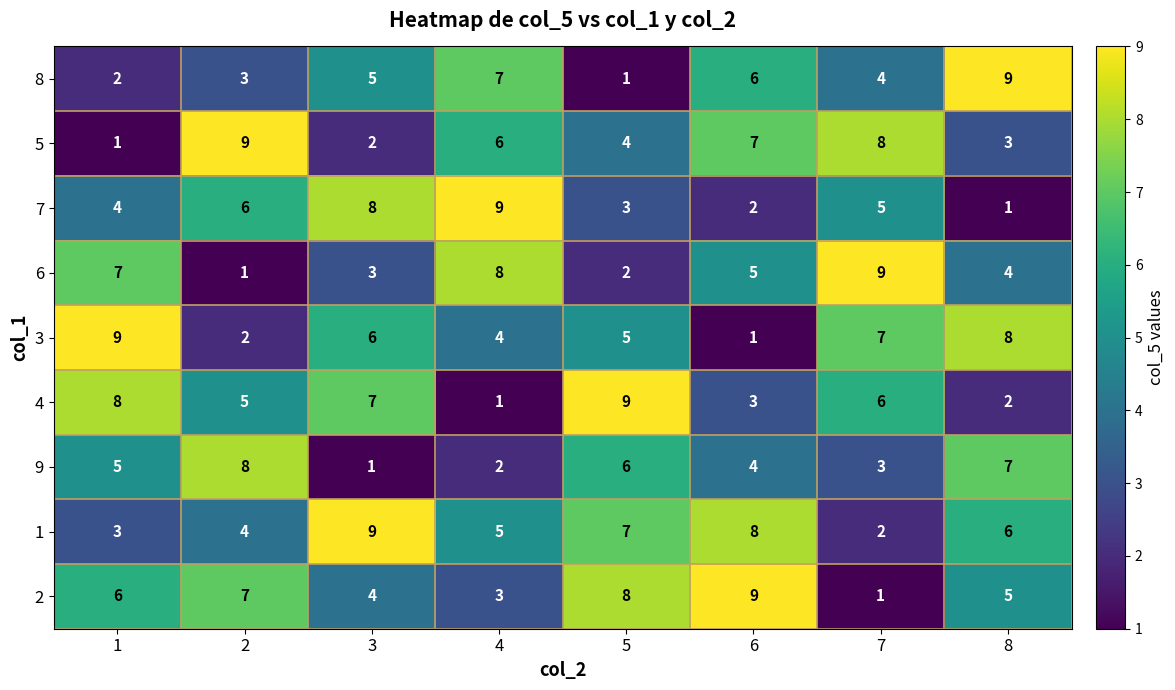

What is the total value across all series at 7?

45